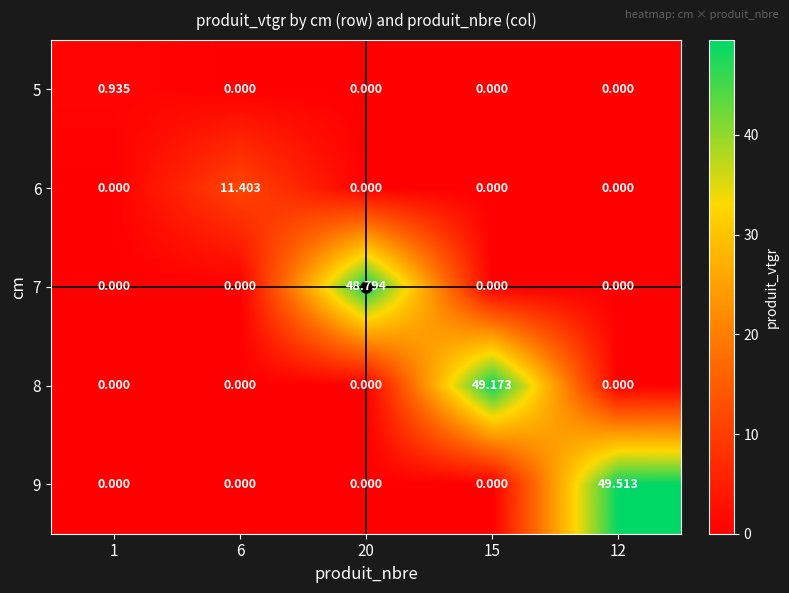

Reading right to left, what are all the values shown in this chart?

5: 12=0.0	15=0.0	20=0.0	6=0.0	1=0.9
6: 12=0.0	15=0.0	20=0.0	6=11.4	1=0.0
7: 12=0.0	15=0.0	20=48.8	6=0.0	1=0.0
8: 12=0.0	15=49.2	20=0.0	6=0.0	1=0.0
9: 12=49.5	15=0.0	20=0.0	6=0.0	1=0.0